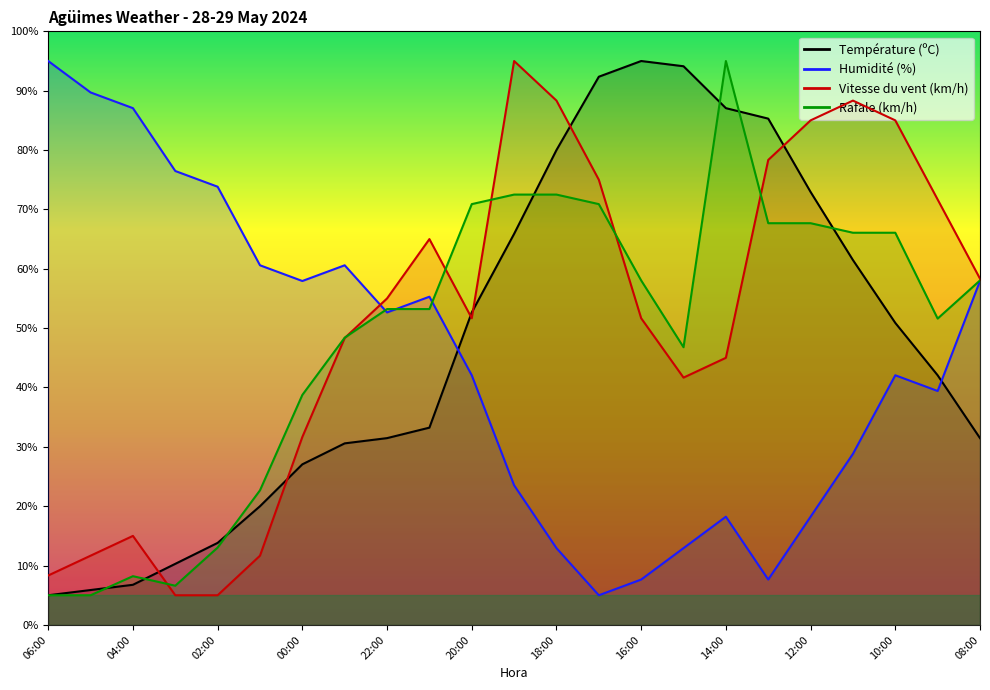

What is the label of the 21st point from the right?

04:00